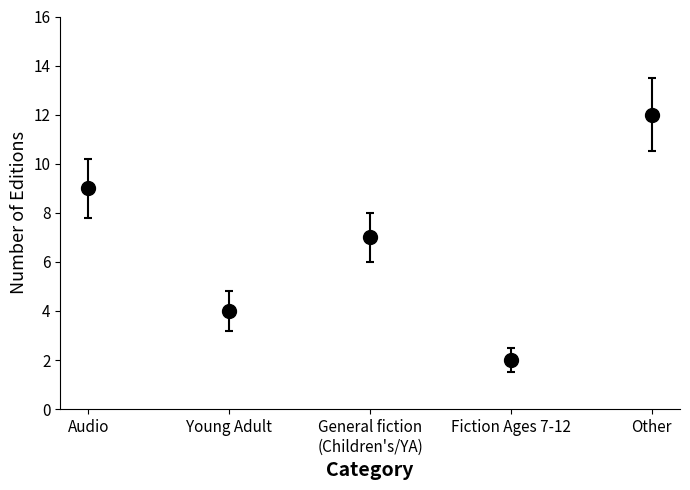

True or false: the data shows 16 at Other.

False